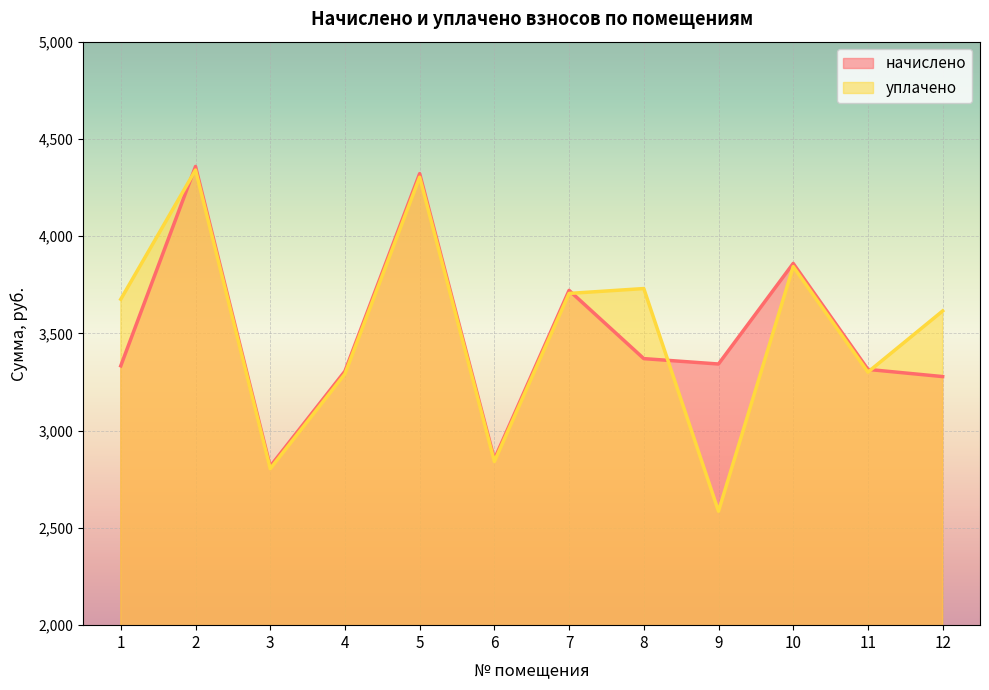

Reading right to left, extract all data points from this chart.

начислено: 3278.1	3315.0	3859.8	3342.7	3370.4	3721.3	2853.3	4321.5	3305.8	2816.4	4358.4	3333.5
уплачено: 3615.4	3301.0	3843.5	2585.8	3730.7	3705.6	2841.2	4303.3	3291.8	2804.5	4340.0	3675.7